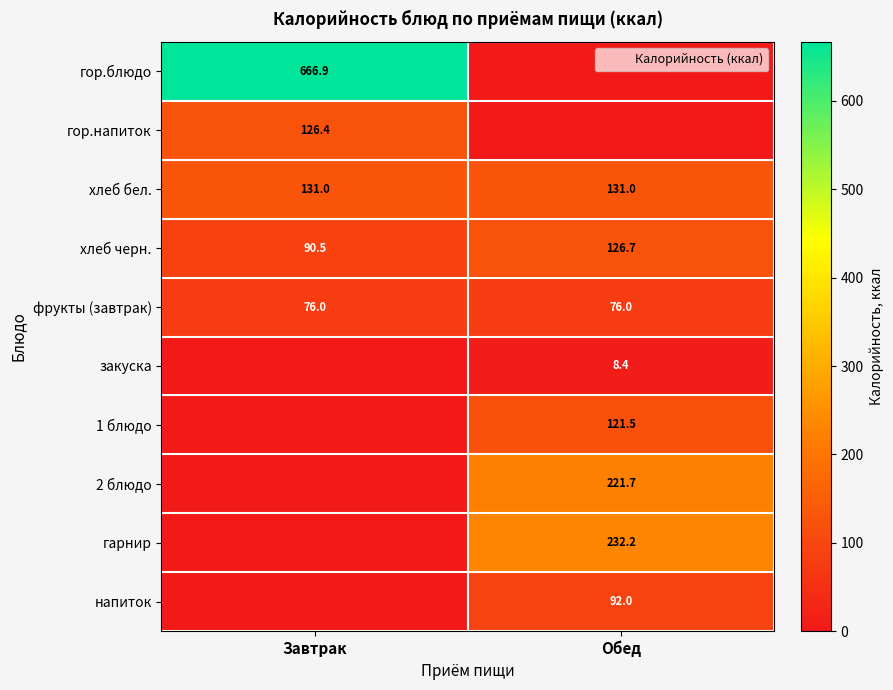

At how many categories does at least one series exceed 636?

1